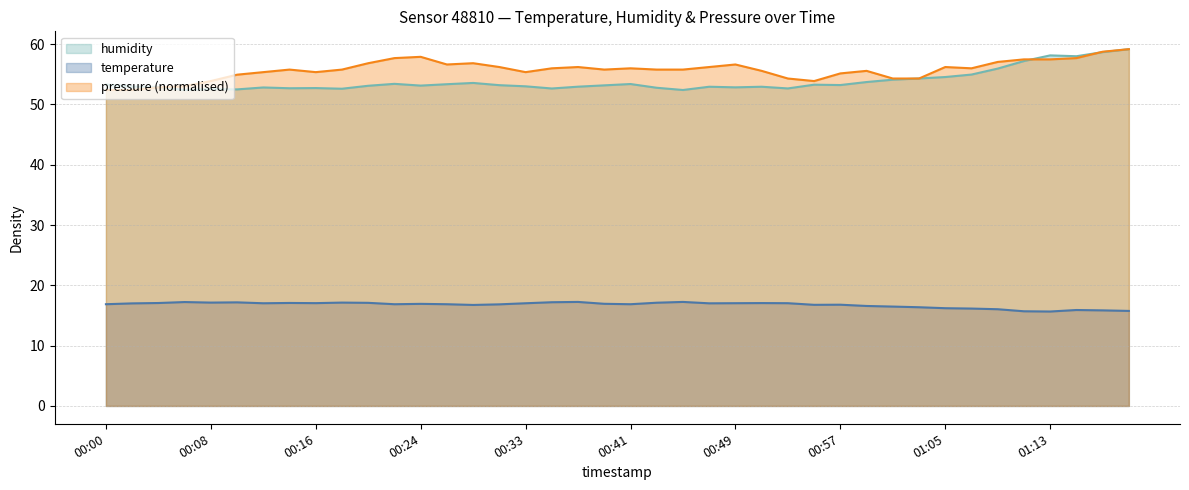

Where is the first local maximum for pressure?

00:14